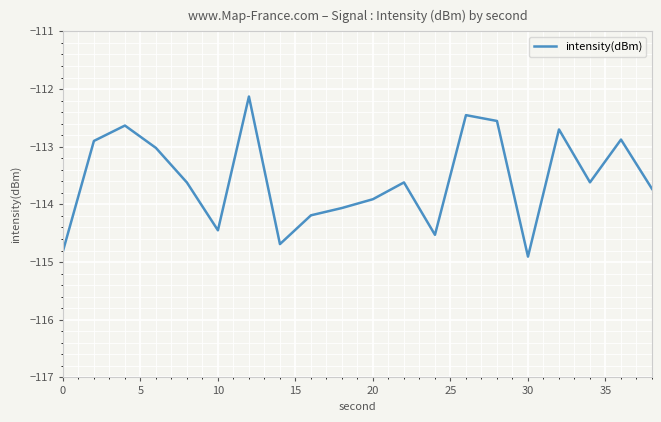

What is the maximum value shown in the chart?

-112.1